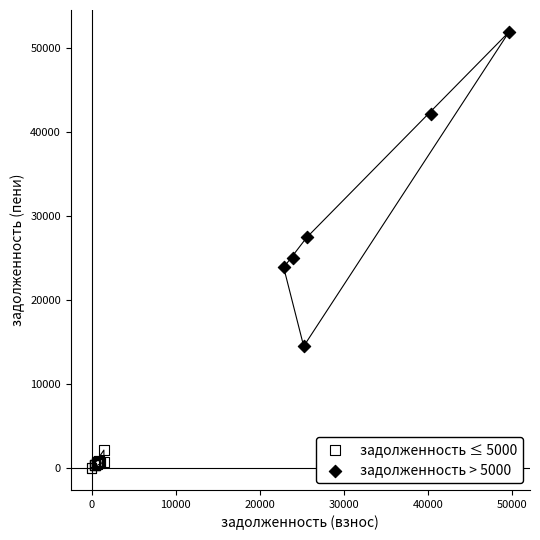

Which series reaches the maximum Y coordinate?

задолженность > 5000